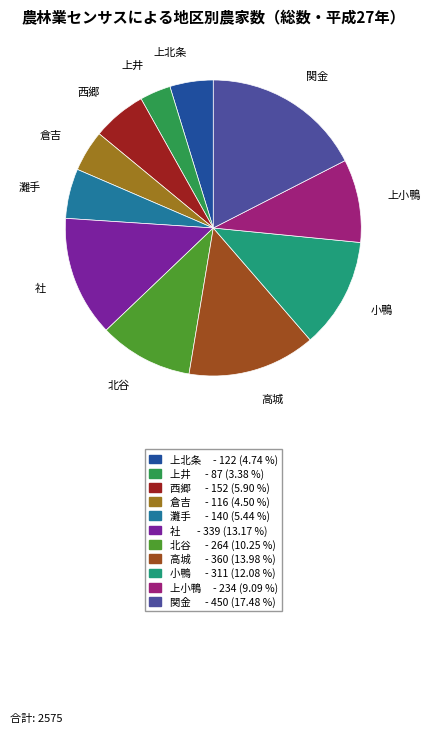

Is the sum of 上井 and 倉吉 greater than half?

No